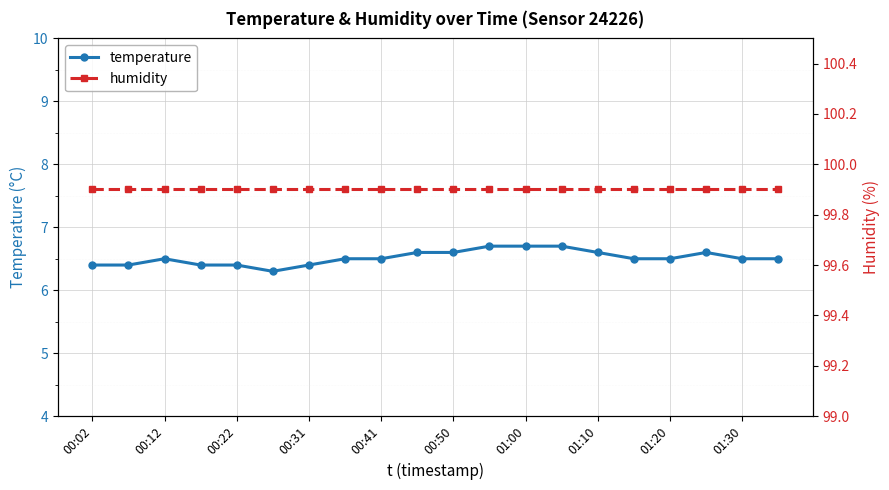

True or false: temperature has more than 1 interior local peaks.

True